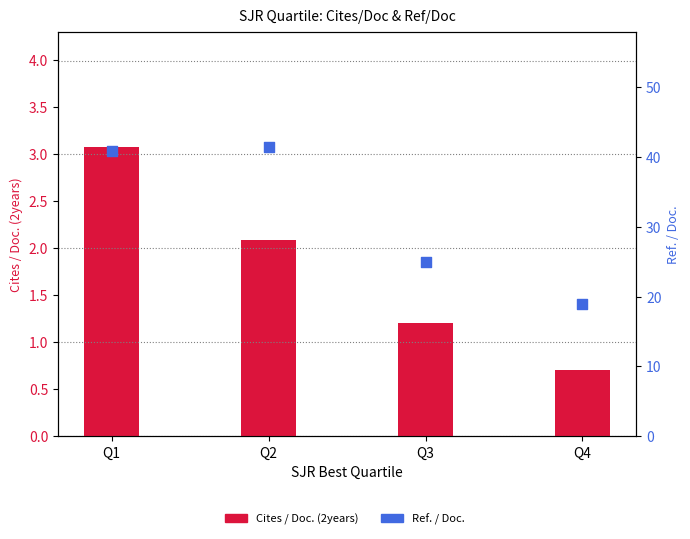

What are all the series names shown in the legend?

Cites / Doc. (2years), Ref. / Doc.